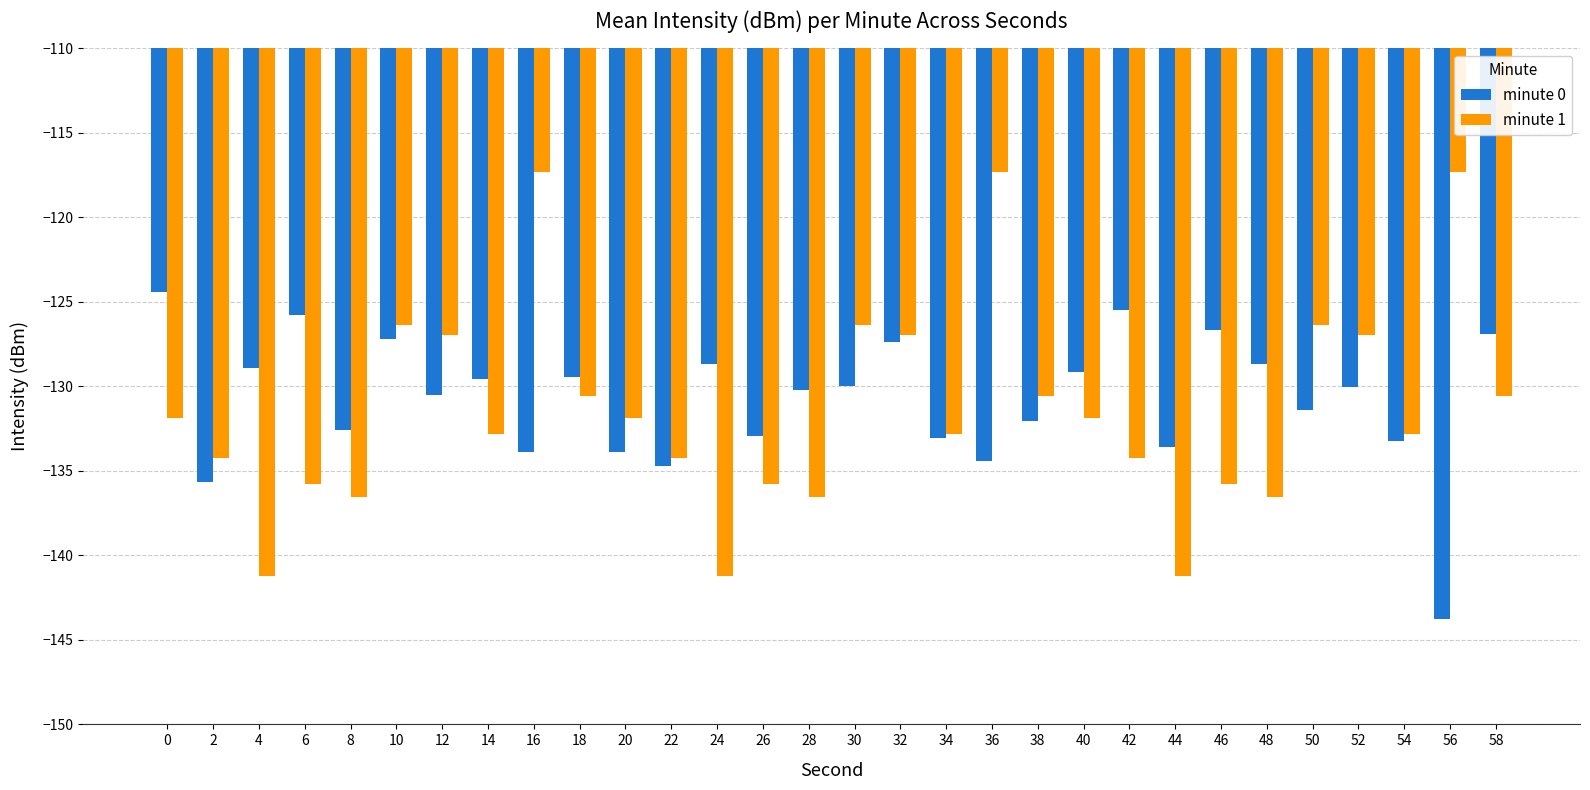

Is it true that minute 1 equals -225.7 at 46?

False